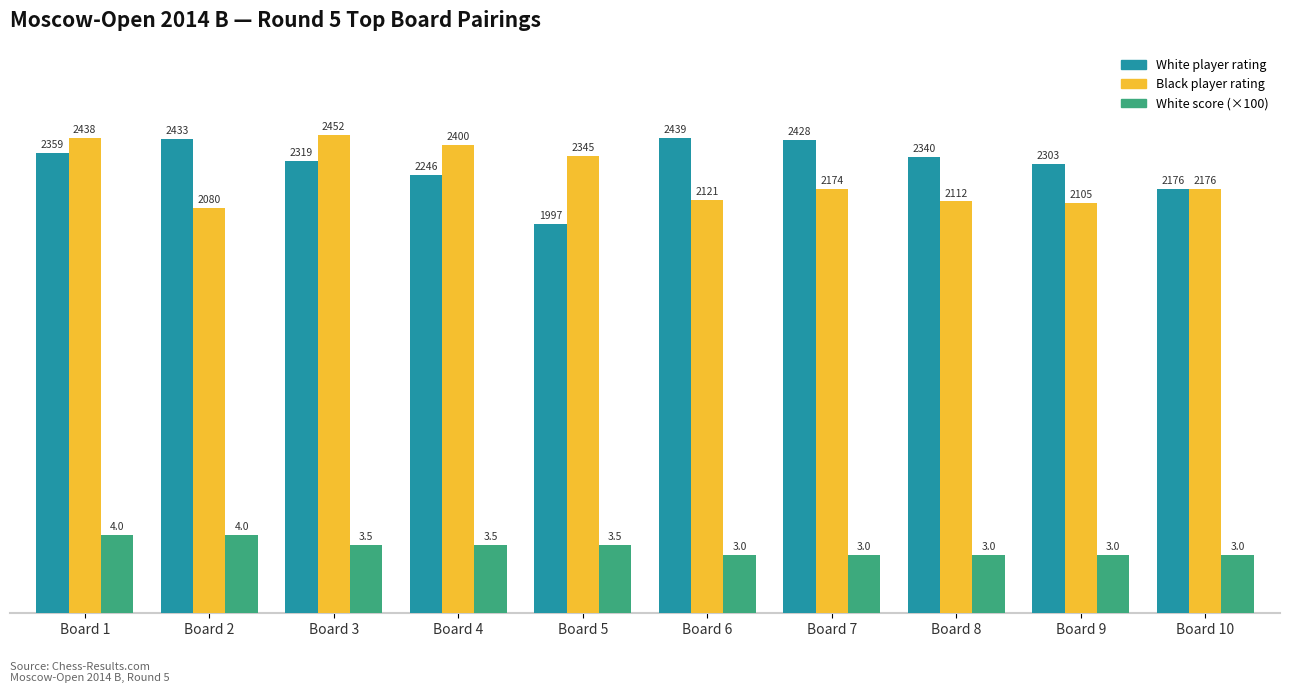

What value does the White player rating series have at Board 10, to the nearest 10?

2180